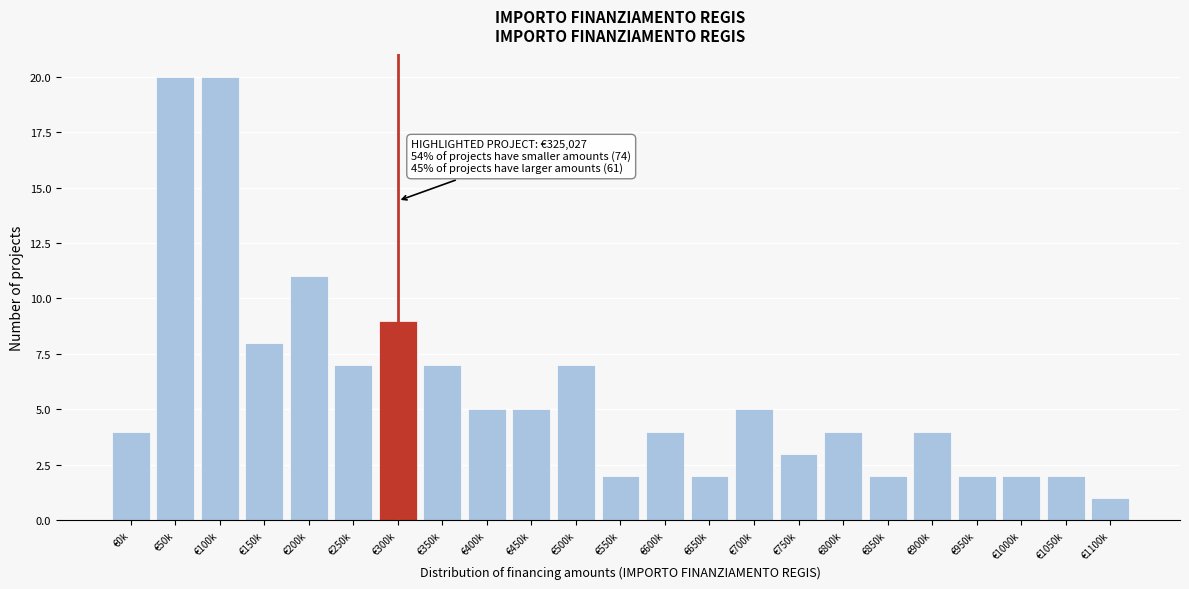

Reading right to left, what are all the values shown in this chart?

1	2	2	2	4	2	4	3	5	2	4	2	7	5	5	7	9	7	11	8	20	20	4